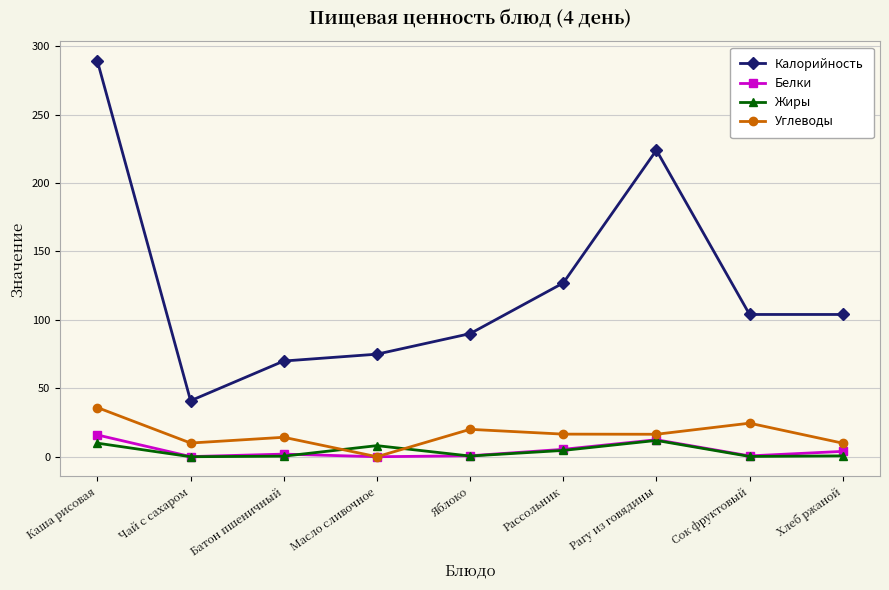

What is the greatest value displayed?

289.0